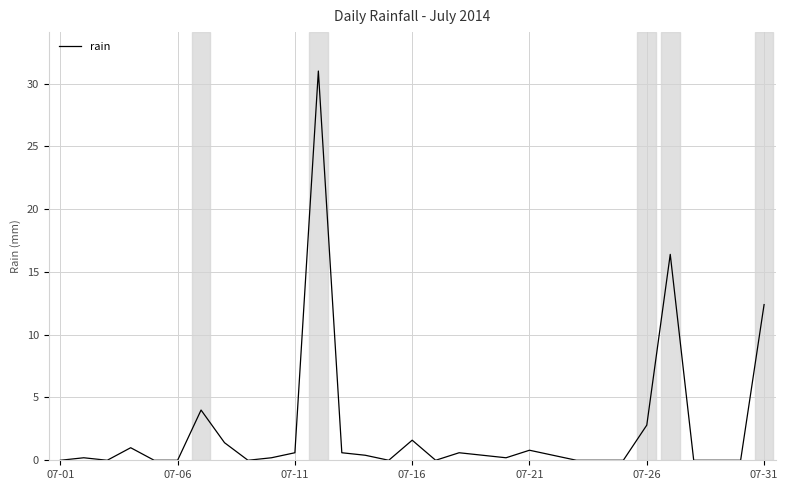

What is the average value?

2.4